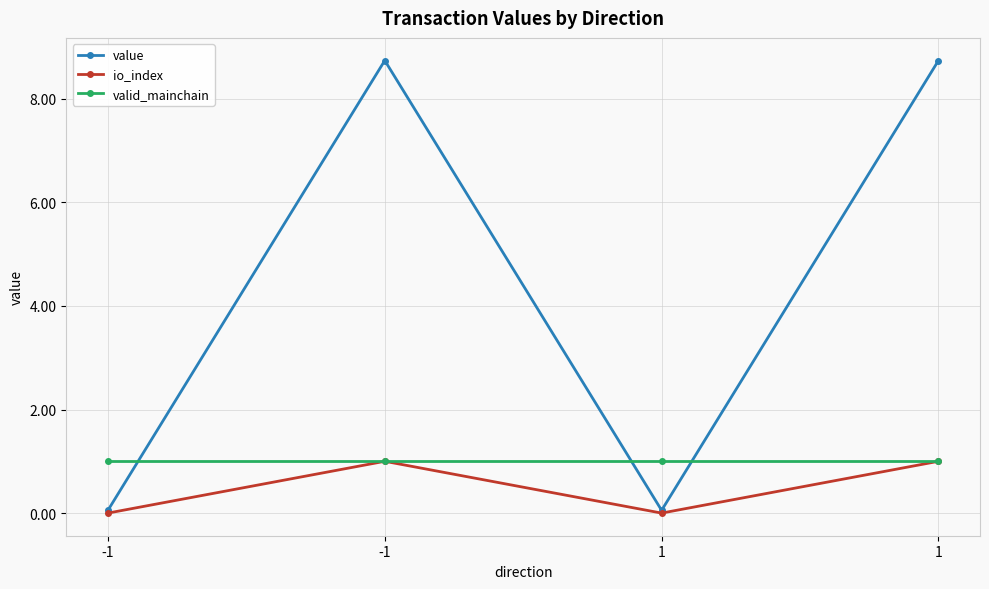

Which series has the largest total across all categories?

value